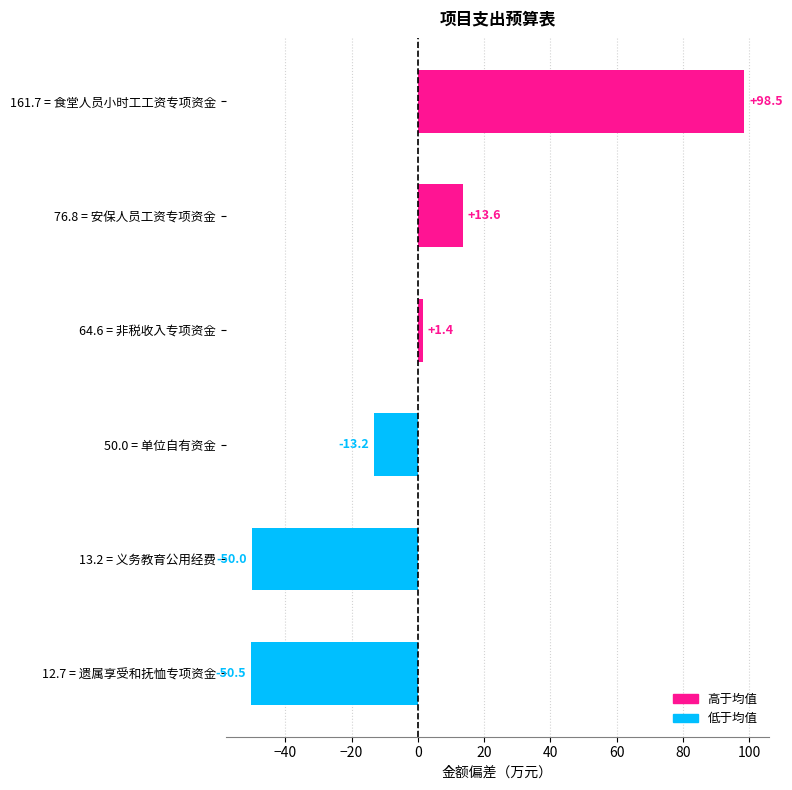

Reading bottom to top, list all the values displayed in this chart.

-50.5	-50.0	-13.2	1.4	13.6	98.5